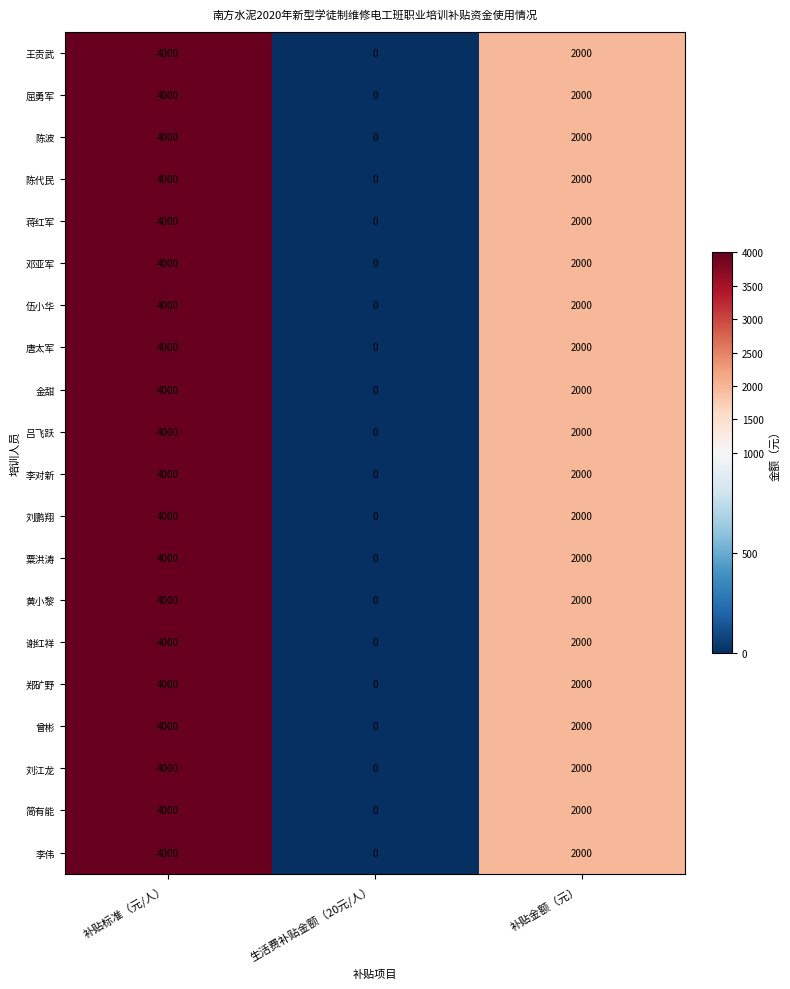

What is the maximum value for 黄小黎?

4000